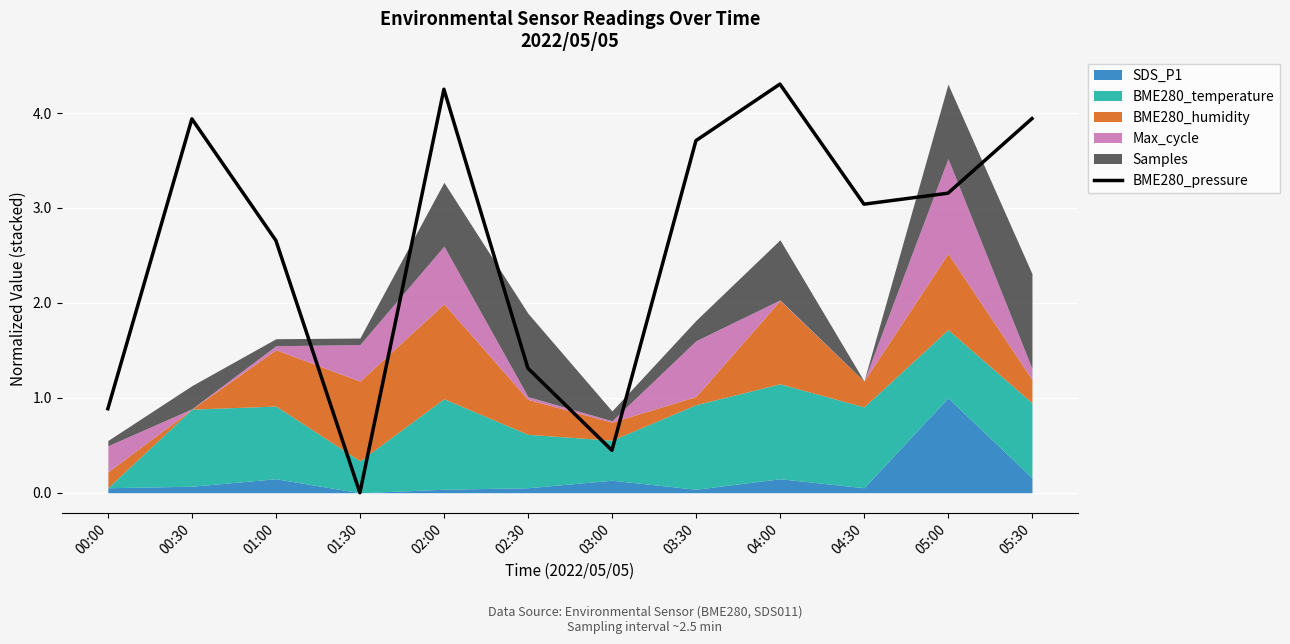

What is the label of the 8th point from the right?

02:00